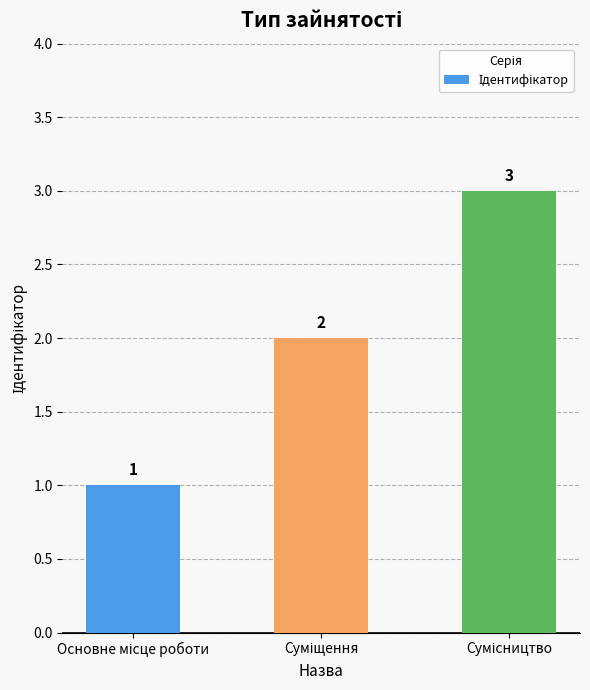

How many values are between 1 and 3?

3